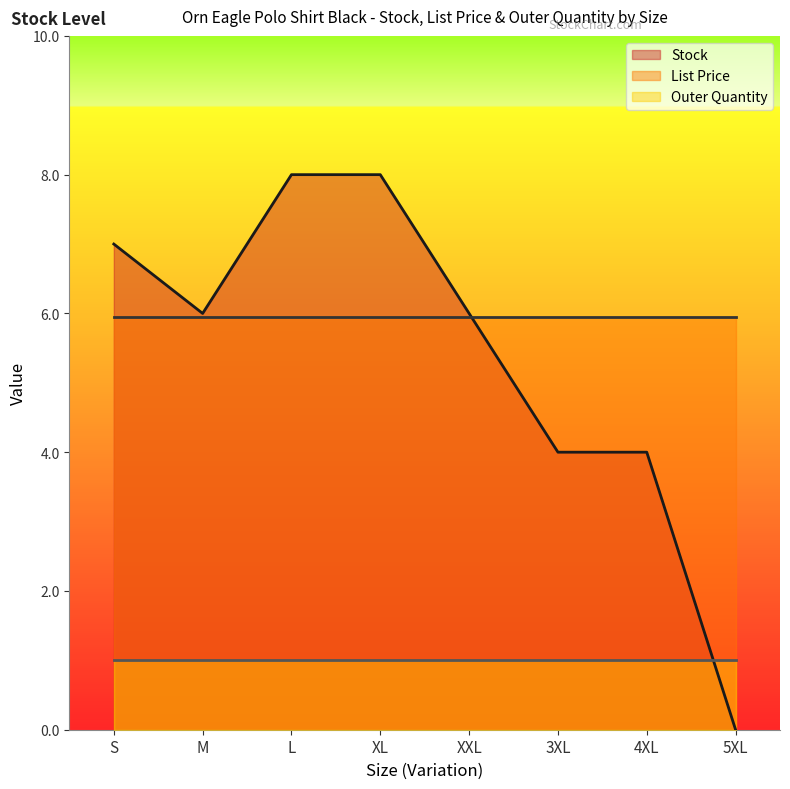

What is the highest value of the List Price series?

6.0